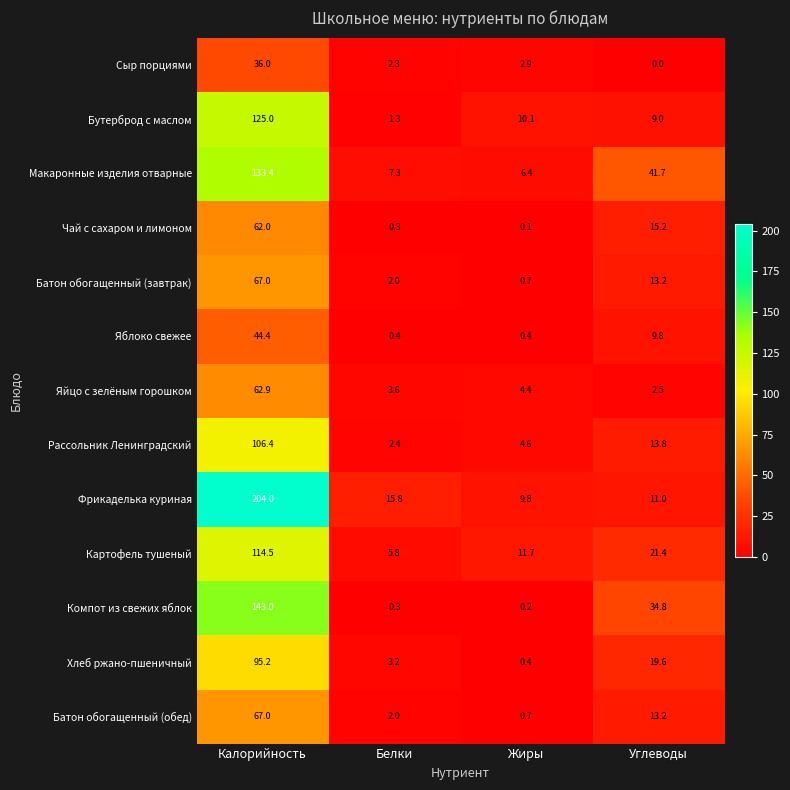

Where does the Бутерброд с маслом series first go above 10?

Калорийность